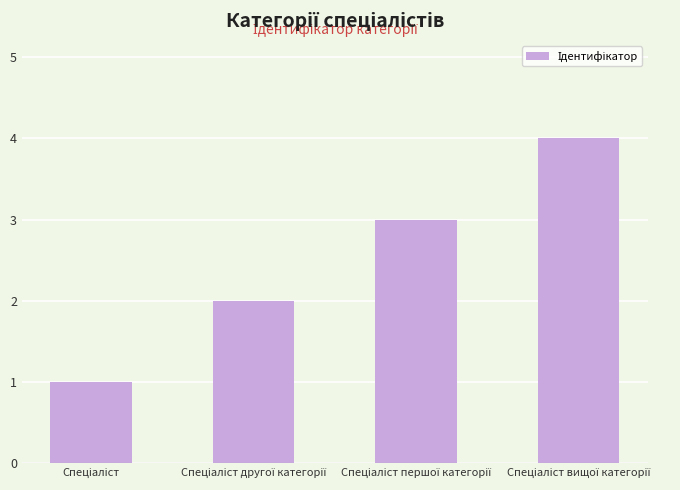

What is the sum of all values?

10